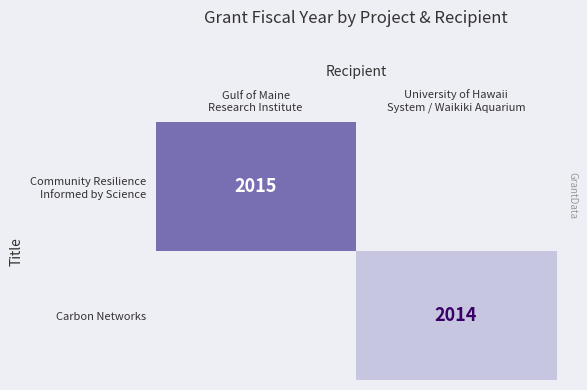

Which label corresponds to the largest value in the chart?

Gulf of Maine
Research Institute